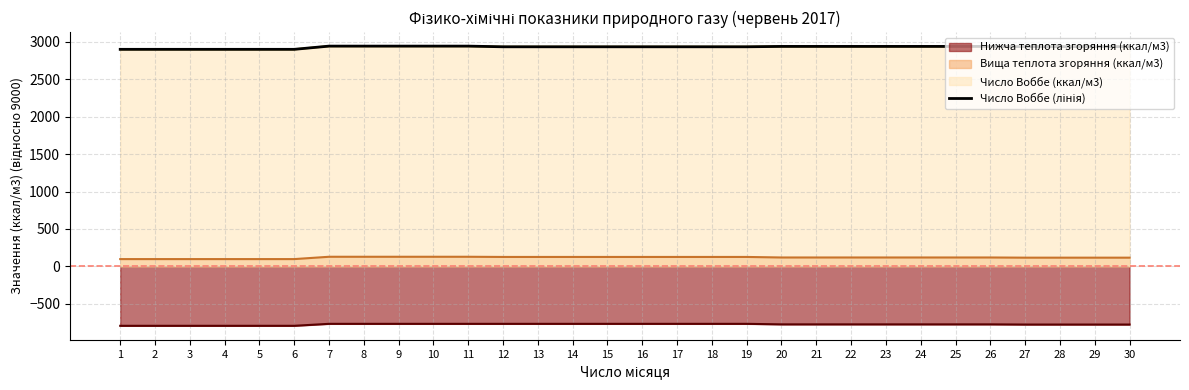

Between 7 and 1, which is larger?

7